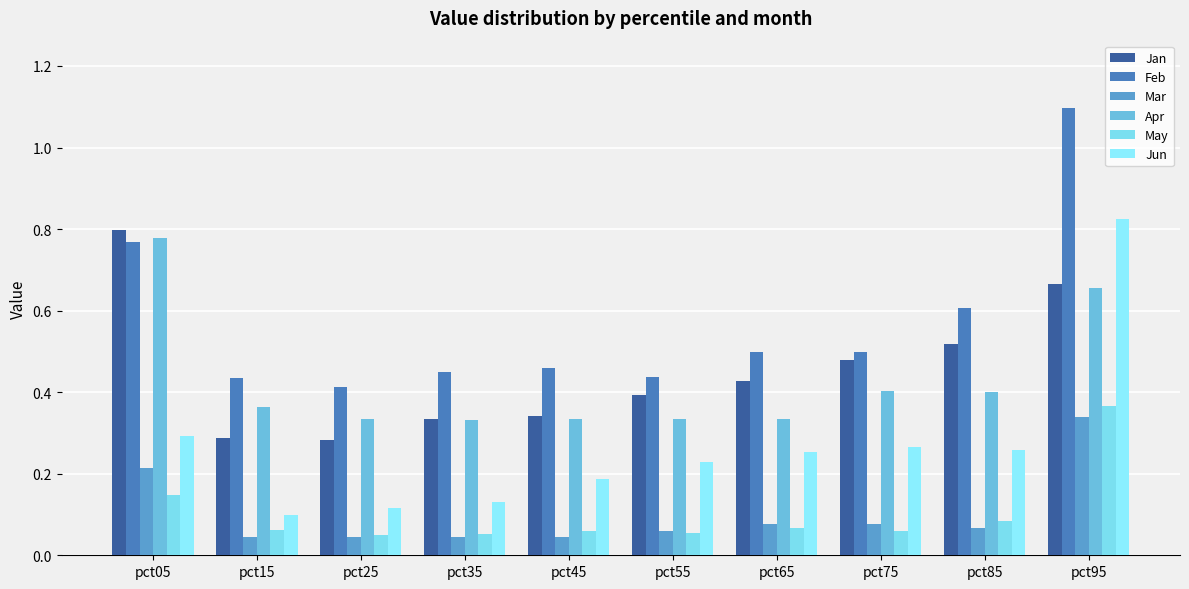

What is the maximum value for May?

0.4